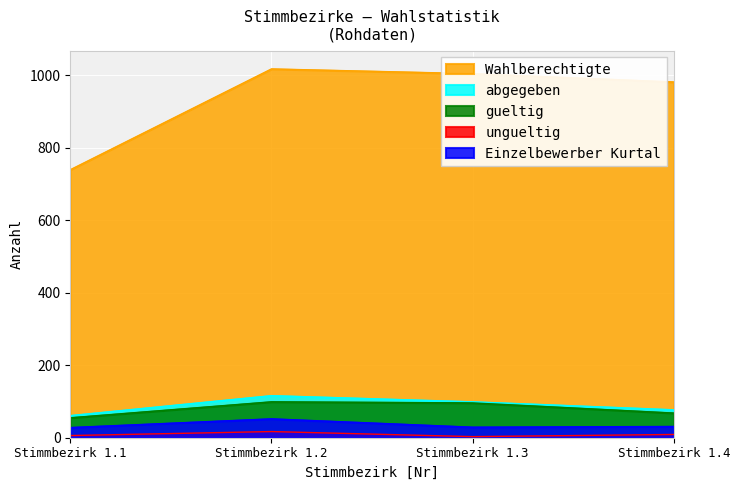

Reading right to left, extract all data points from this chart.

Wahlberechtigte: 981	1004	1017	739
abgegeben: 77	99	116	61
gueltig: 68	96	99	55
ungueltig: 9	3	17	6
Einzelbewerber Kurtal: 31	29	52	28